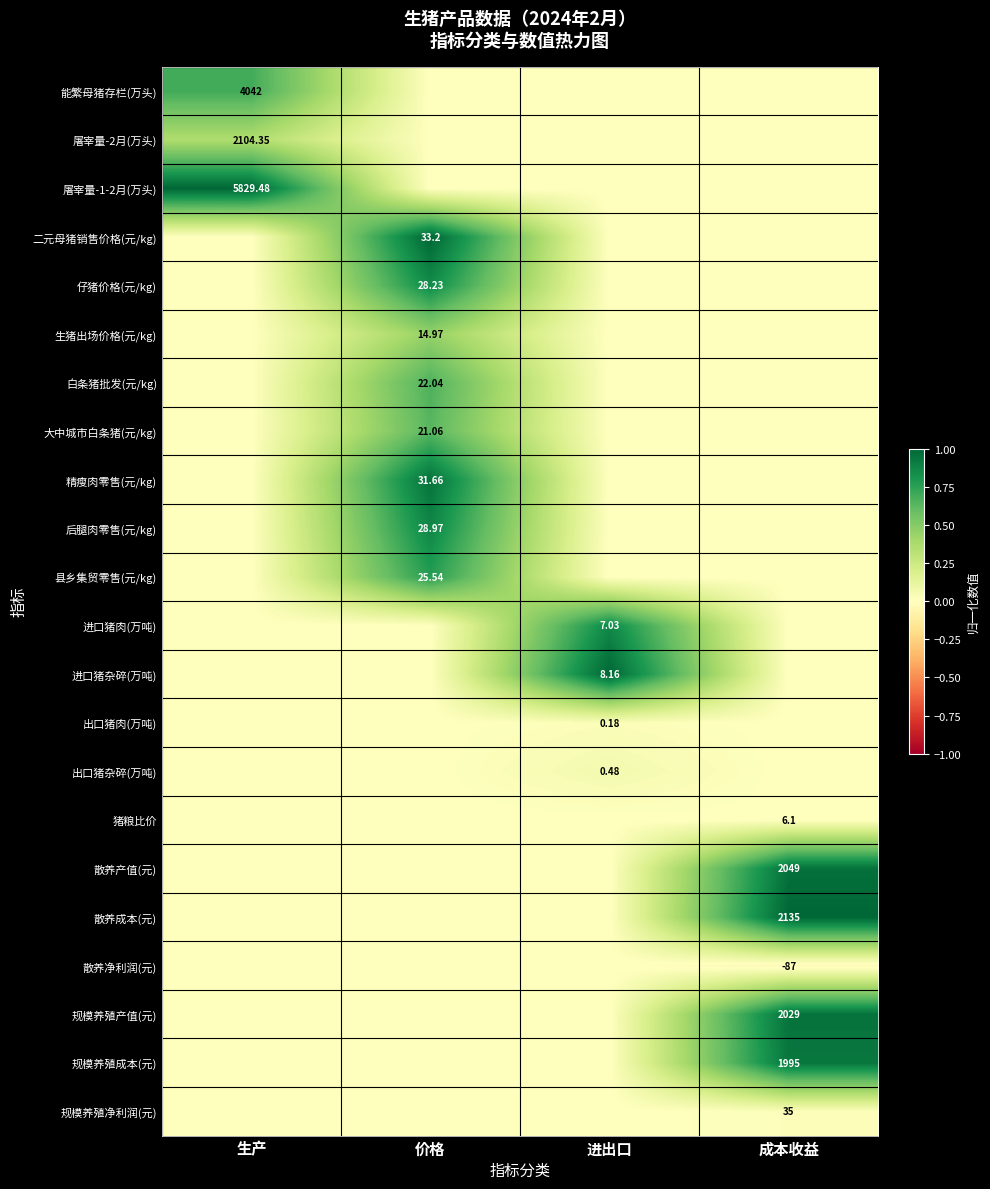

Rank the series at 生产 from highest to lowest value.

屠宰量-1-2月(万头), 能繁母猪存栏(万头), 屠宰量-2月(万头), 二元母猪销售价格(元/kg), 仔猪价格(元/kg), 生猪出场价格(元/kg), 白条猪批发(元/kg), 大中城市白条猪(元/kg), 精瘦肉零售(元/kg), 后腿肉零售(元/kg), 县乡集贸零售(元/kg), 进口猪肉(万吨), 进口猪杂碎(万吨), 出口猪肉(万吨), 出口猪杂碎(万吨), 猪粮比价, 散养产值(元), 散养成本(元), 散养净利润(元), 规模养殖产值(元), 规模养殖成本(元), 规模养殖净利润(元)